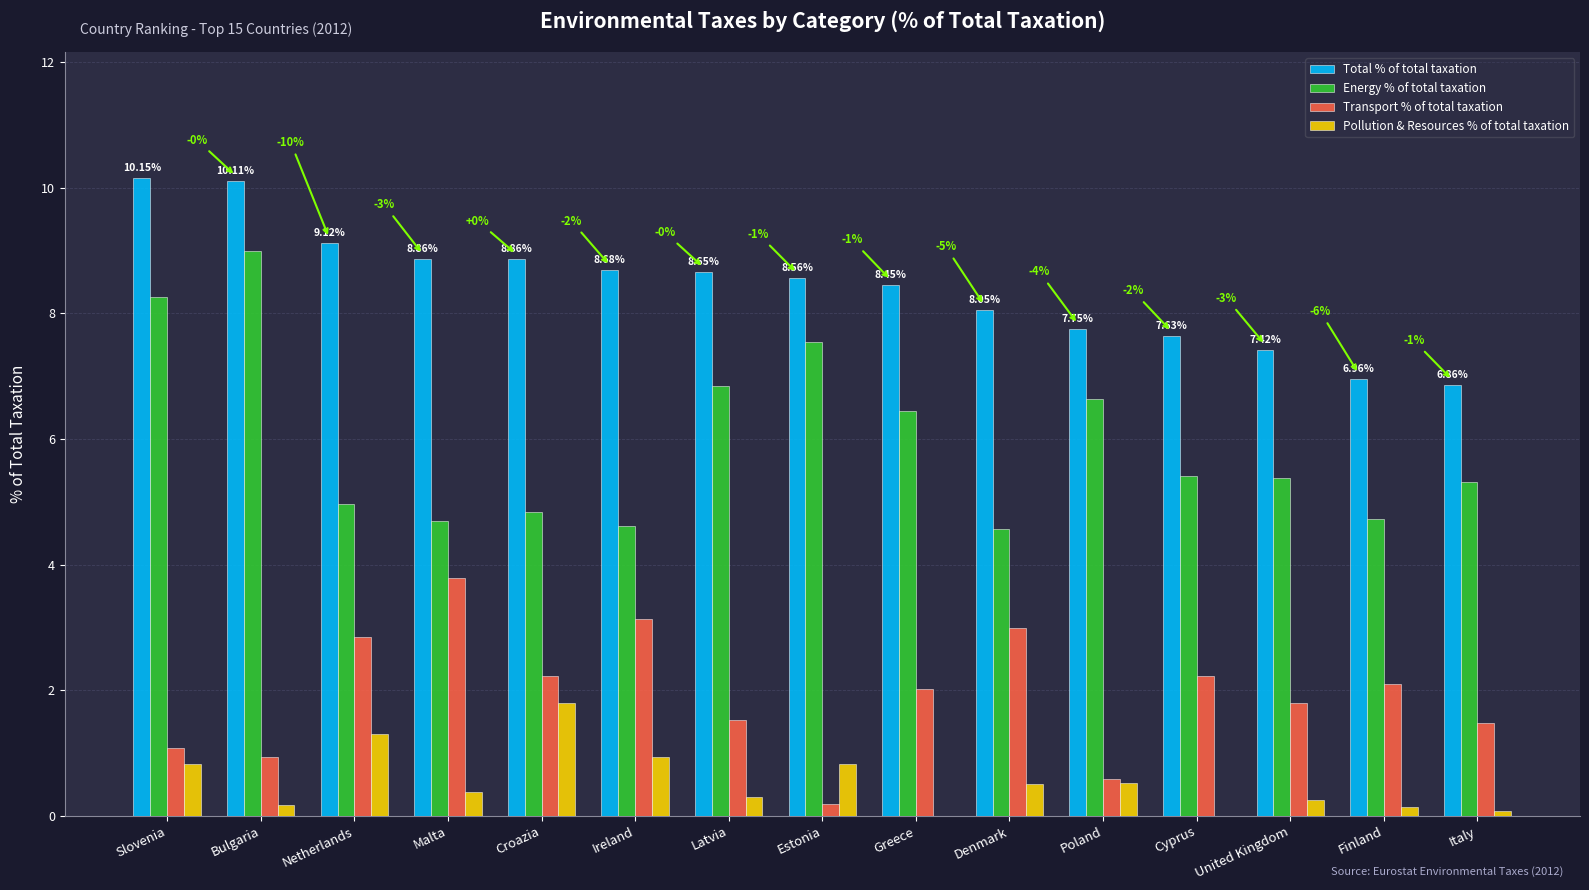

Which series has the largest range (max minus min)?

Energy % of total taxation